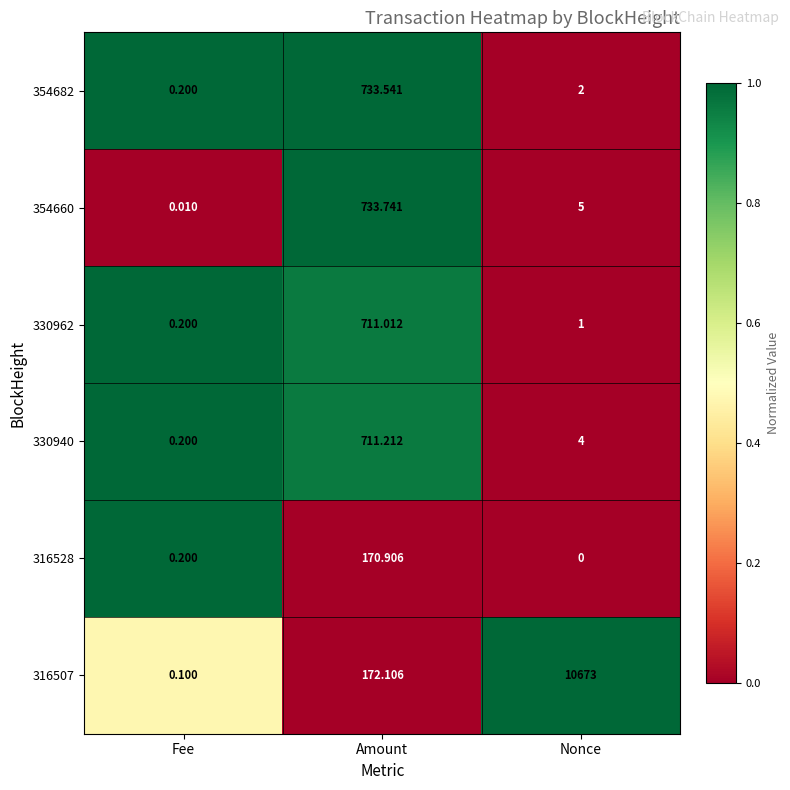

At which category is the sum across all series the highest?

Nonce